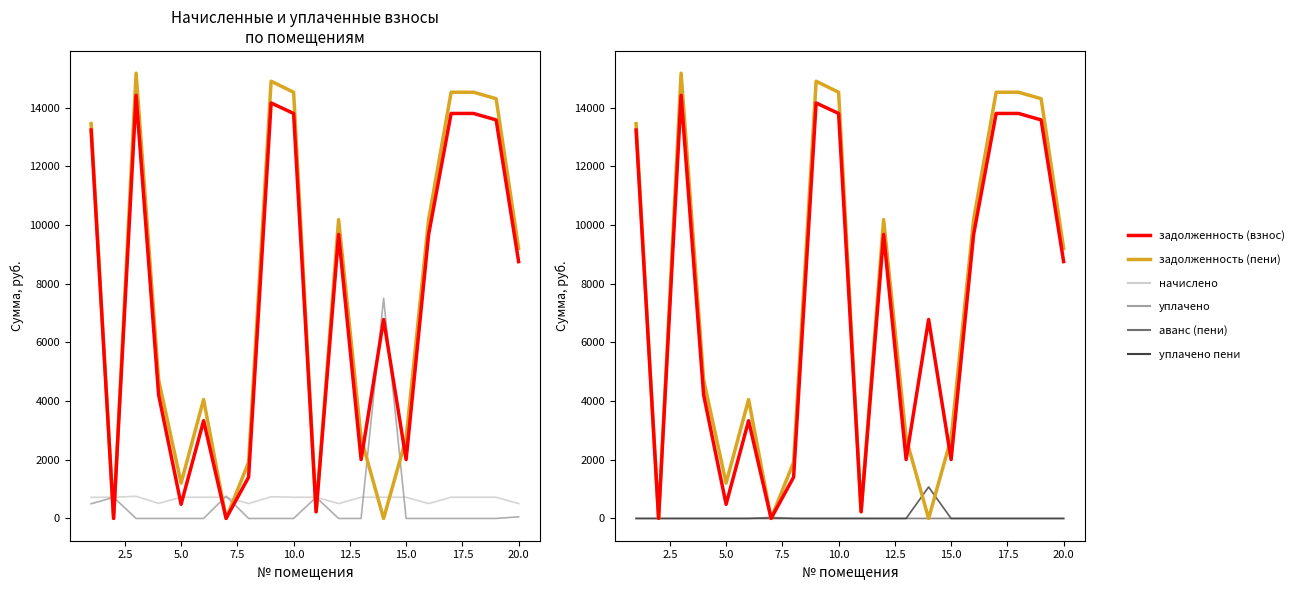

What is the difference between the уплачено values at 20.0 and 2.5?

720.0